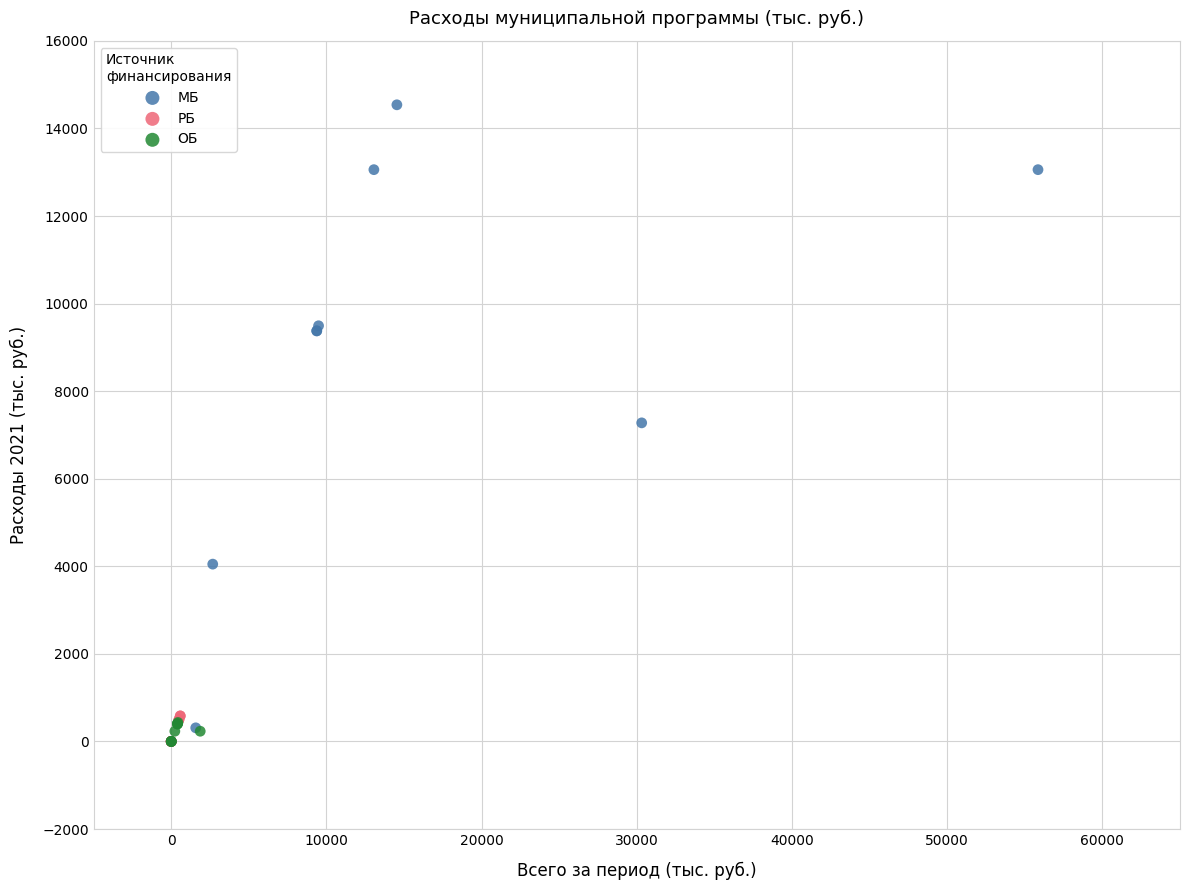

What are all the series names shown in the legend?

МБ, РБ, ОБ